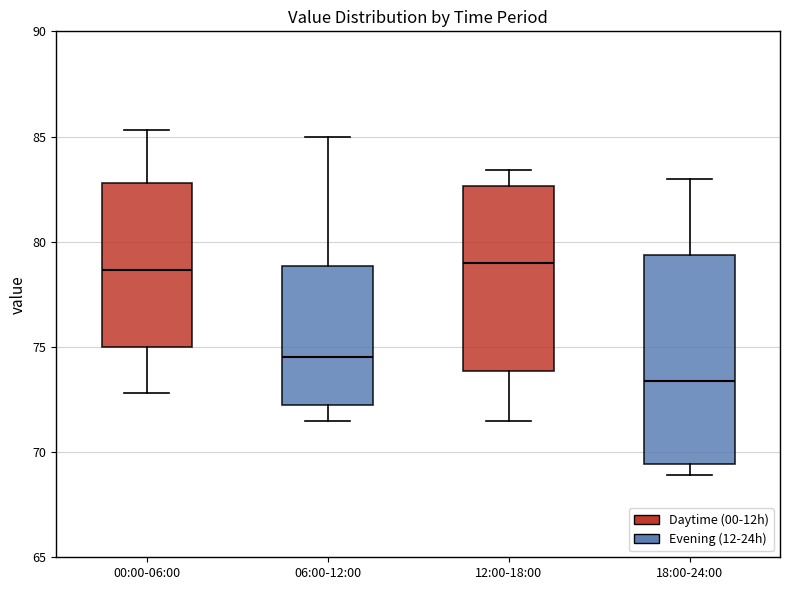

Reading left to right, transcribe this box plot: for each box, give where its median line is, the range the box spans, and where its two whiskers end, as read against the y-axis. The values are not printed on the chart, so give them approximately, as read against the axis.

00:00-06:00: median 78.5, box 75.0 to 83.0, whiskers 73.0 to 85.5
06:00-12:00: median 74.5, box 72.5 to 79.0, whiskers 71.5 to 85.0
12:00-18:00: median 79.0, box 74.0 to 82.5, whiskers 71.5 to 83.5
18:00-24:00: median 73.5, box 69.5 to 79.5, whiskers 69.0 to 83.0